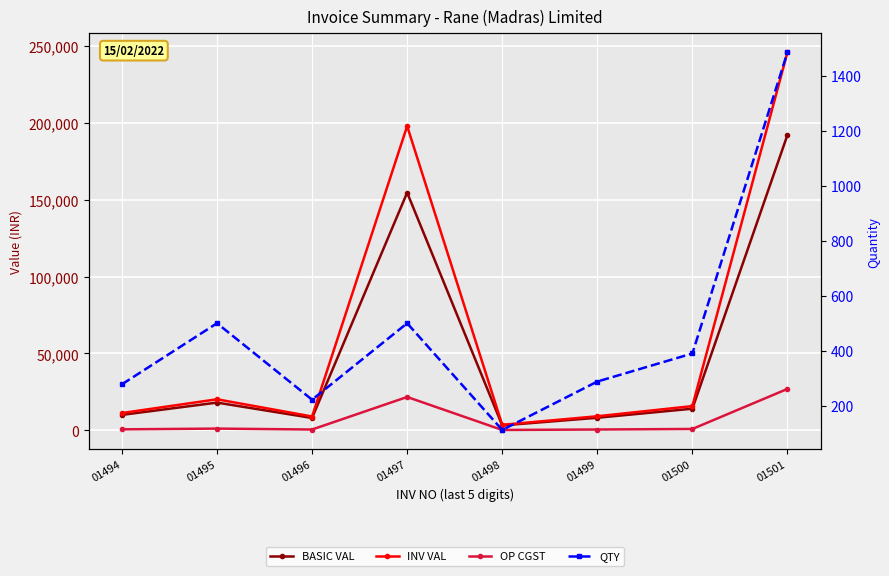

True or false: BASIC VAL has a value of 154665.0 at 01497.

True